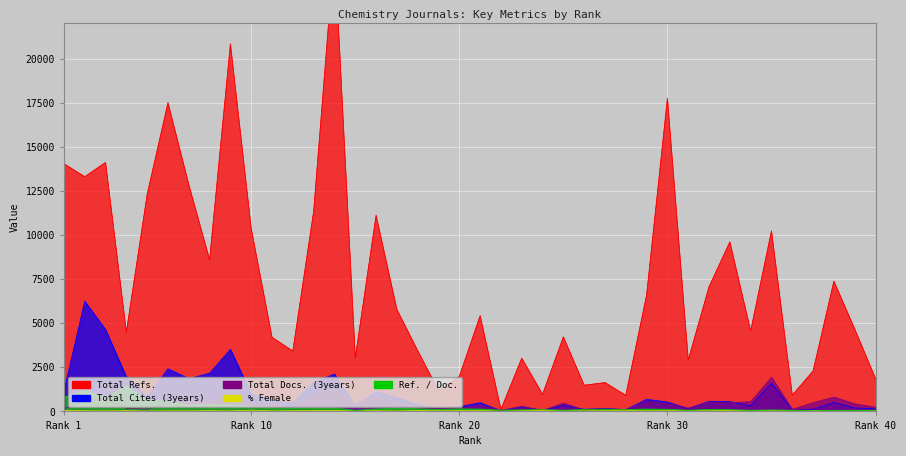

Rank the series at 8 from highest to lowest value.

Total Refs., Total Cites (3years), Total Docs. (3years), Ref. / Doc., %Female